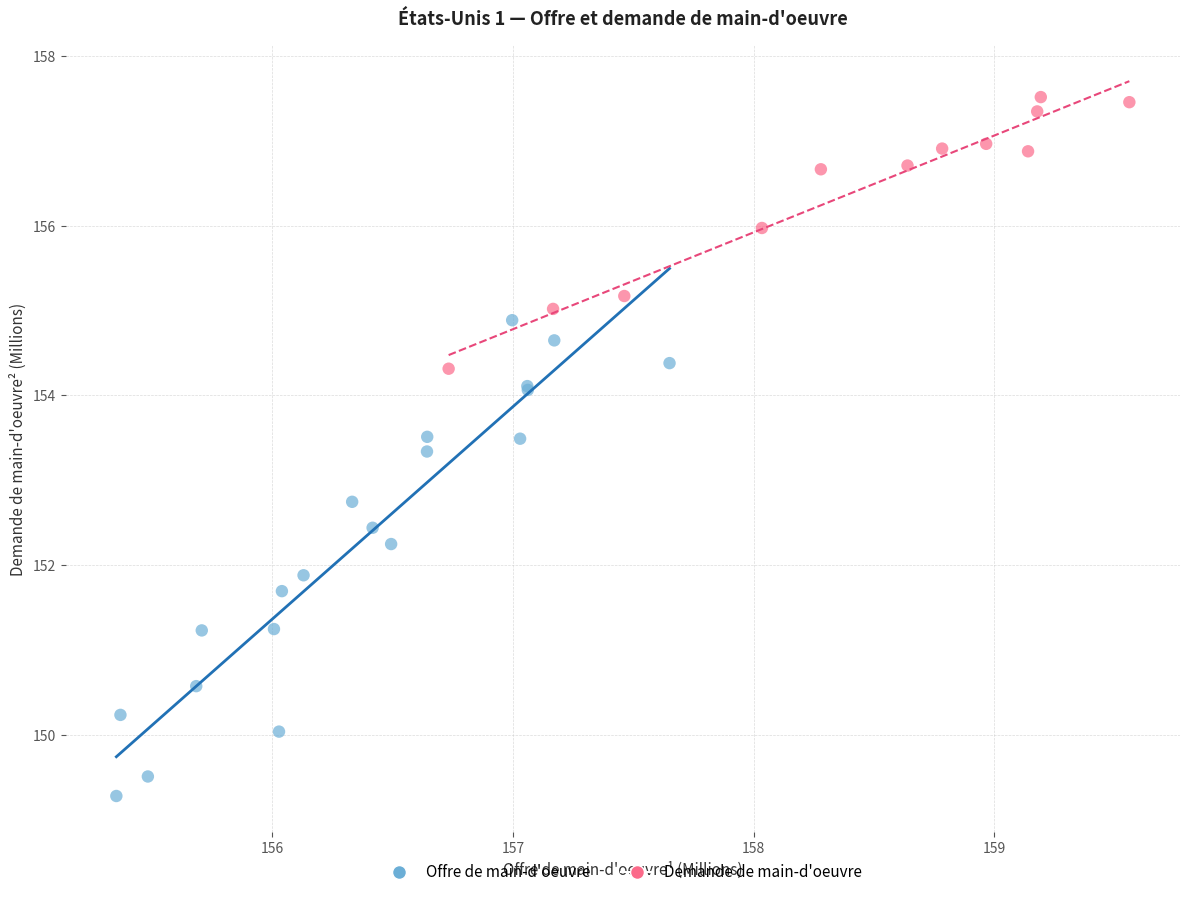

Which series contains the lowest Y value?

Offre de main-d'oeuvre